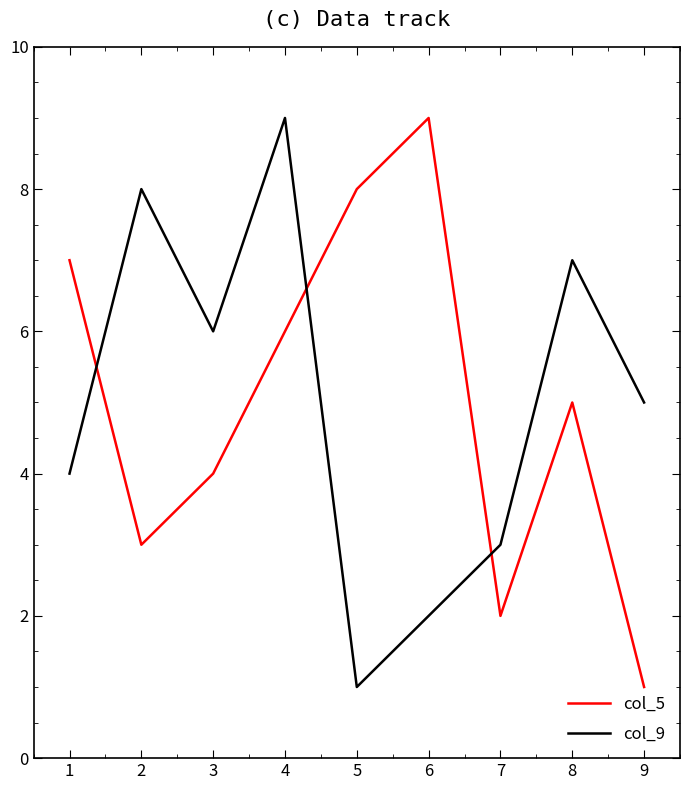

Which category has the lowest value in the col_5 series?

9